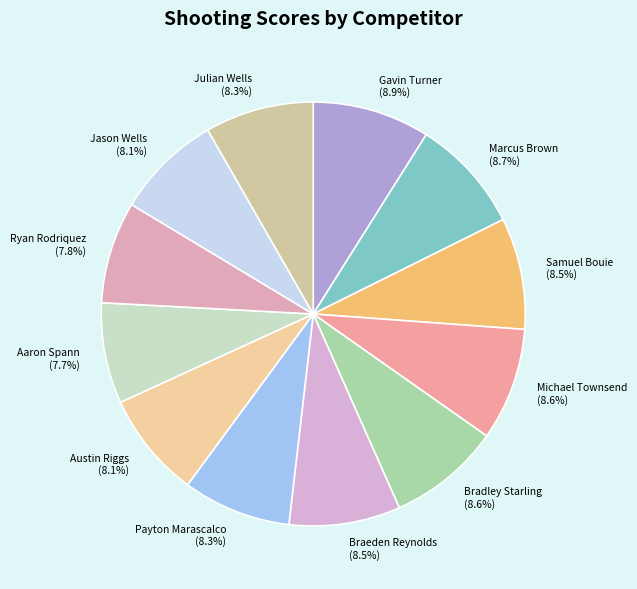

What is the ratio of the value at Austin Riggs to the value at Ryan Rodriquez?

1.0